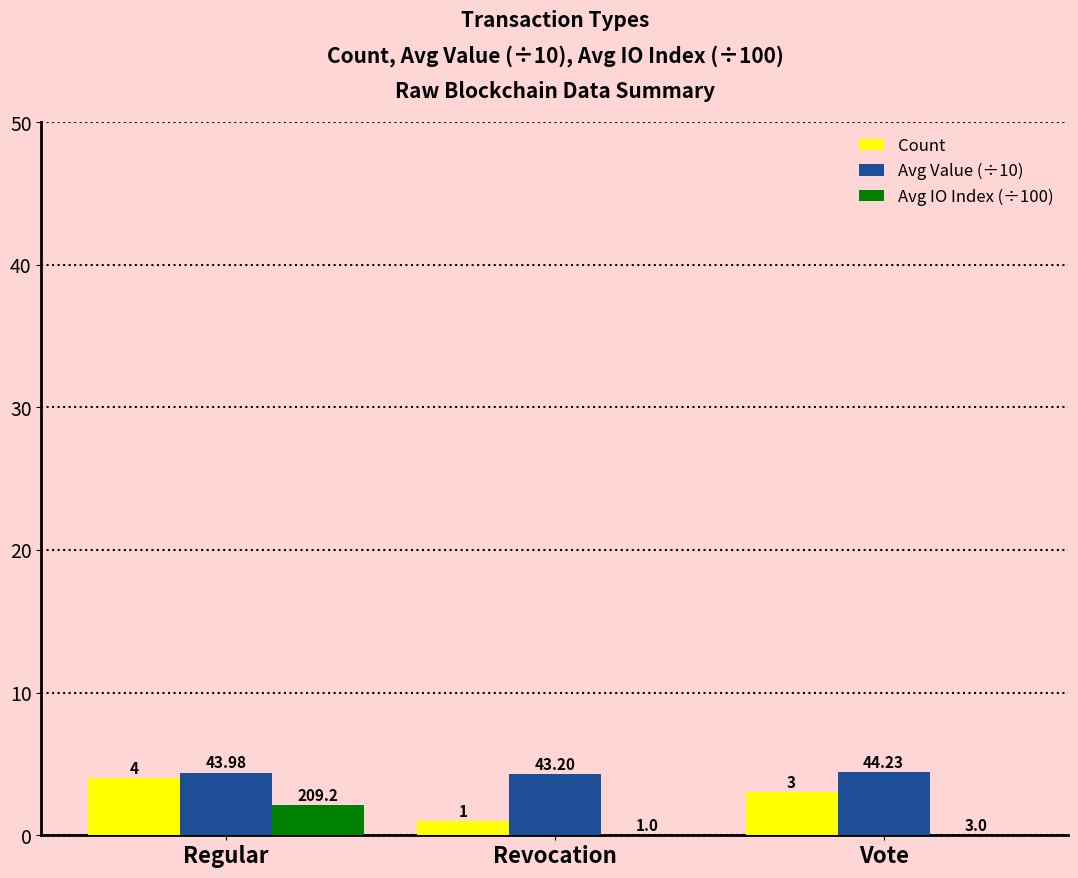

What is the sum of the Count values at Revocation and Regular?

5.0